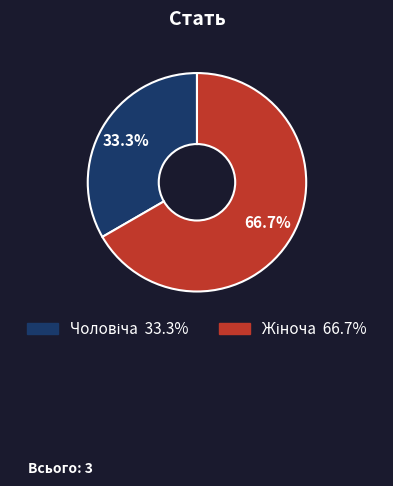

Is there any slice that represents more than half of the pie?

Yes